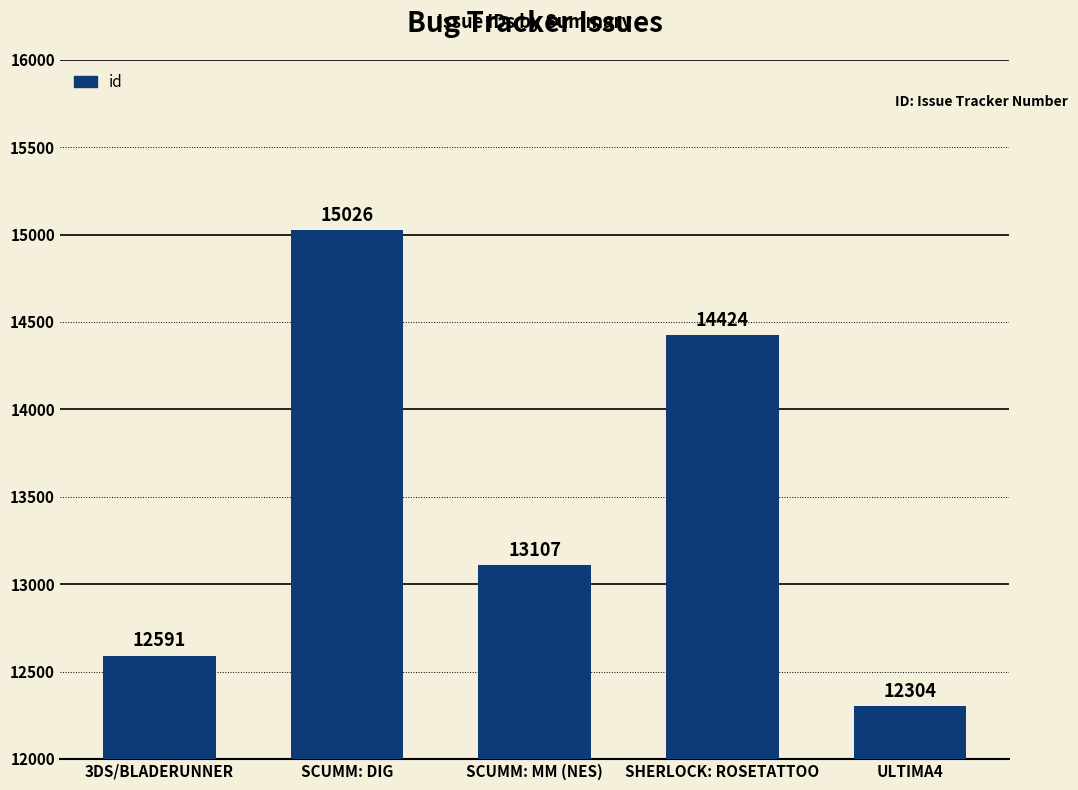

What is the change in value from 3DS/BLADERUNNER to ULTIMA4?

-287